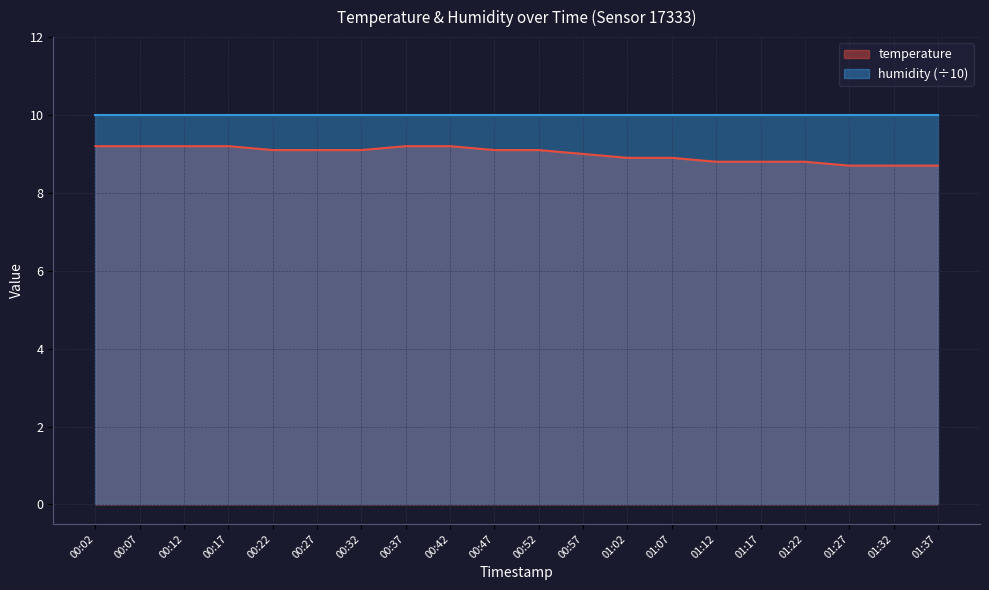

What is the label of the 11th point from the left?

00:52